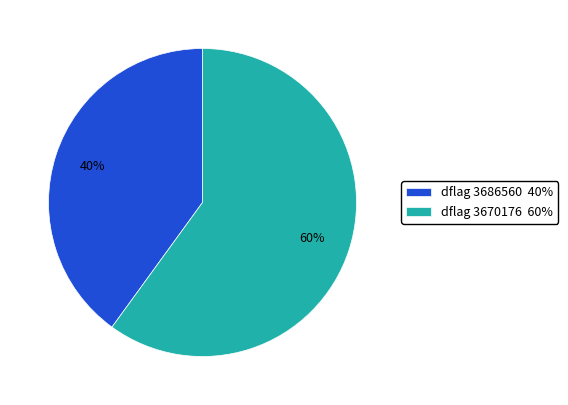

Is there any slice that represents more than half of the pie?

Yes